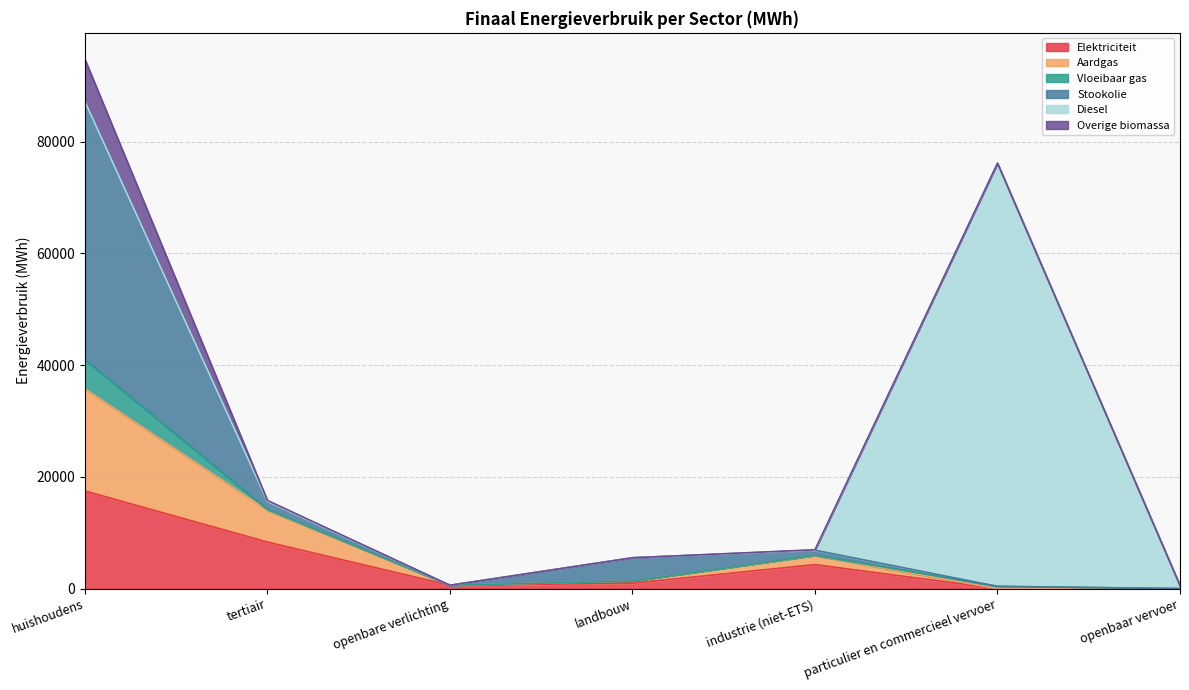

At which category is the sum across all series the highest?

huishoudens